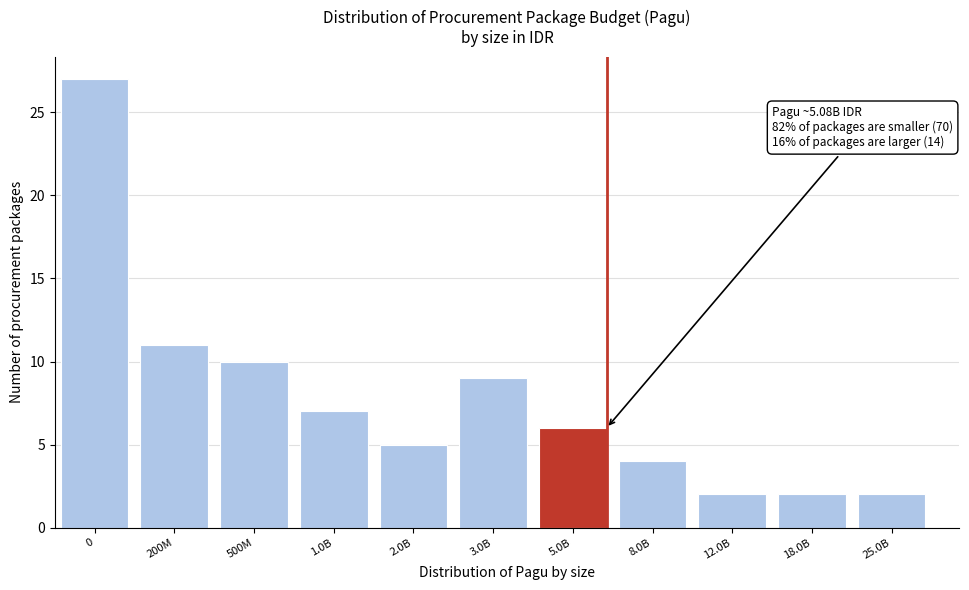

Reading left to right, what are all the values shown in this chart?

0=27	200M=11	500M=10	1.0B=7	2.0B=5	3.0B=9	5.0B=6	8.0B=4	12.0B=2	18.0B=2	25.0B=2